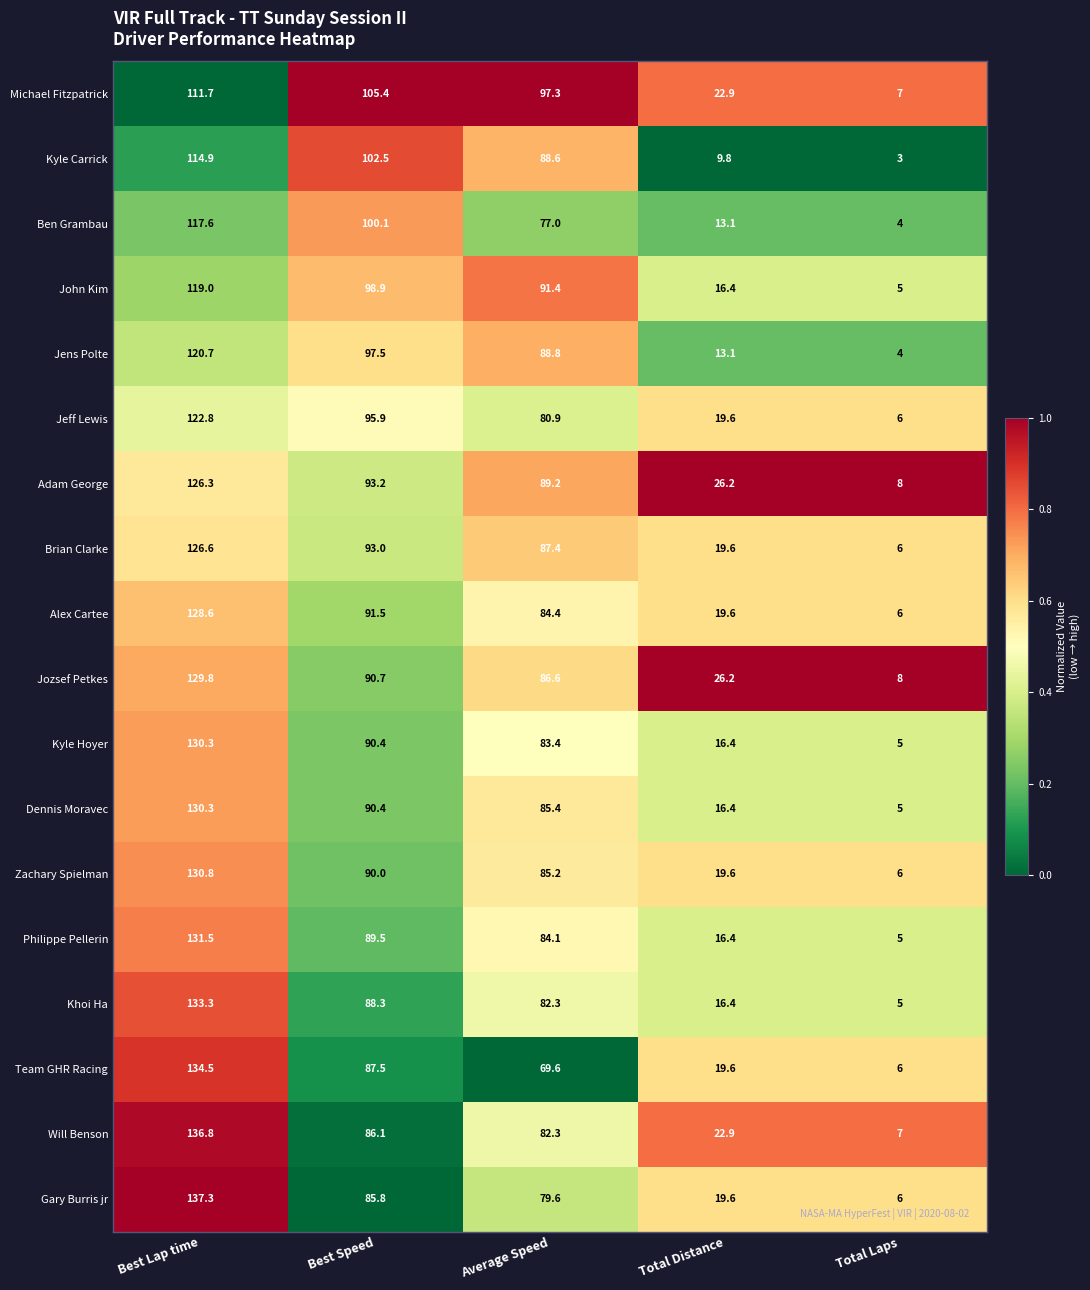

Which category has the highest value across all series?

Best Lap time